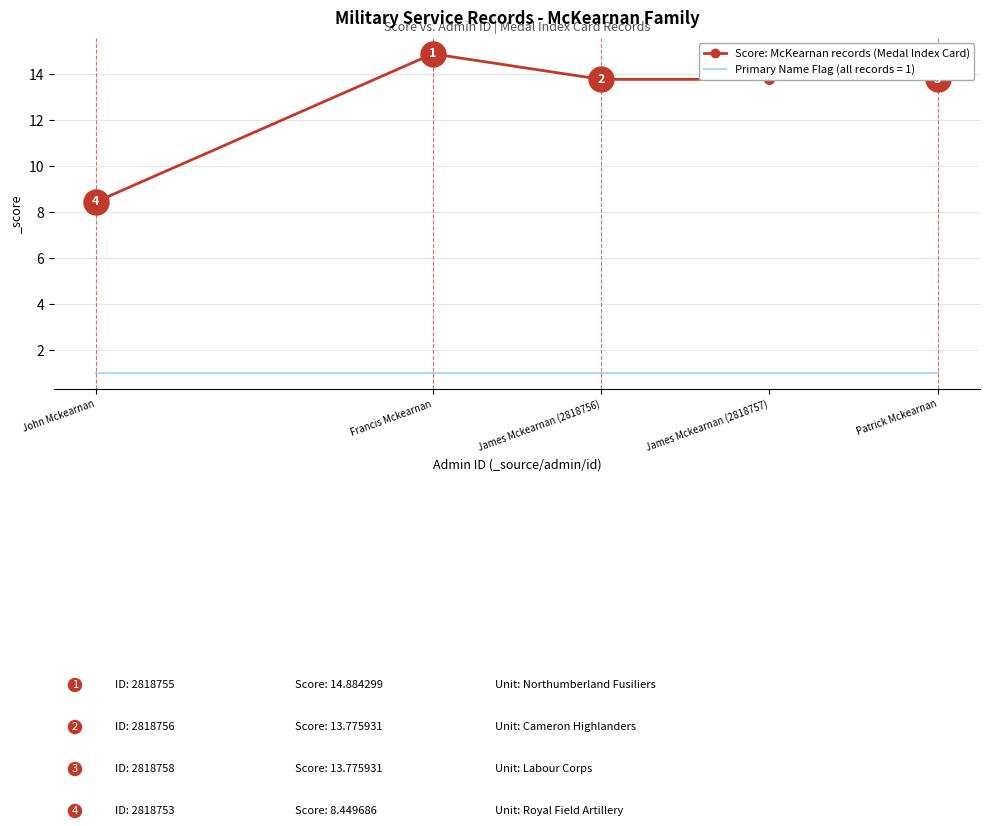

What is the difference between the highest and lowest values at James Mckearnan (2818757)?

12.8